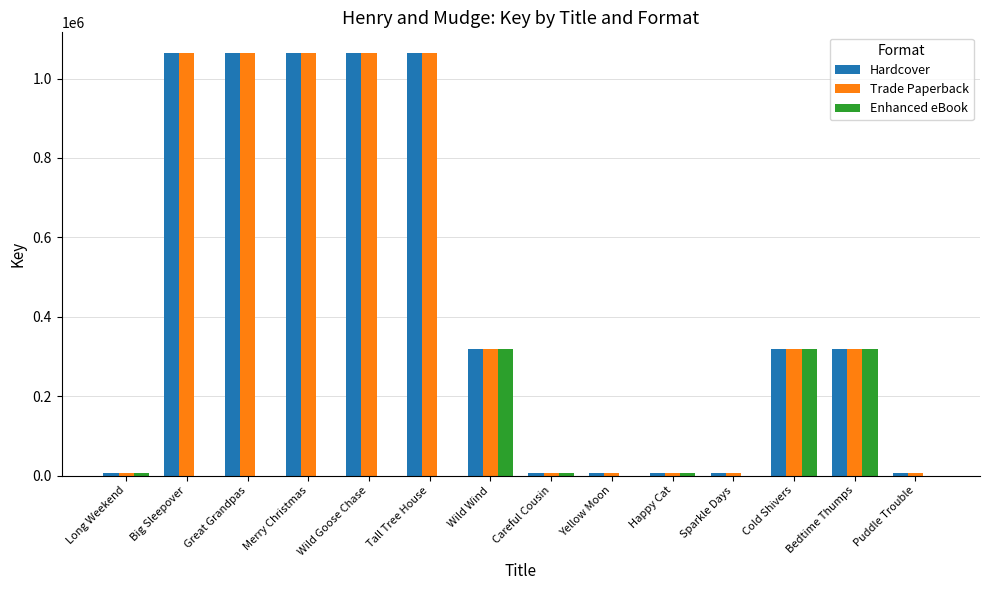

What is the difference between the Enhanced eBook values at Long Weekend and Merry Christmas?

6491